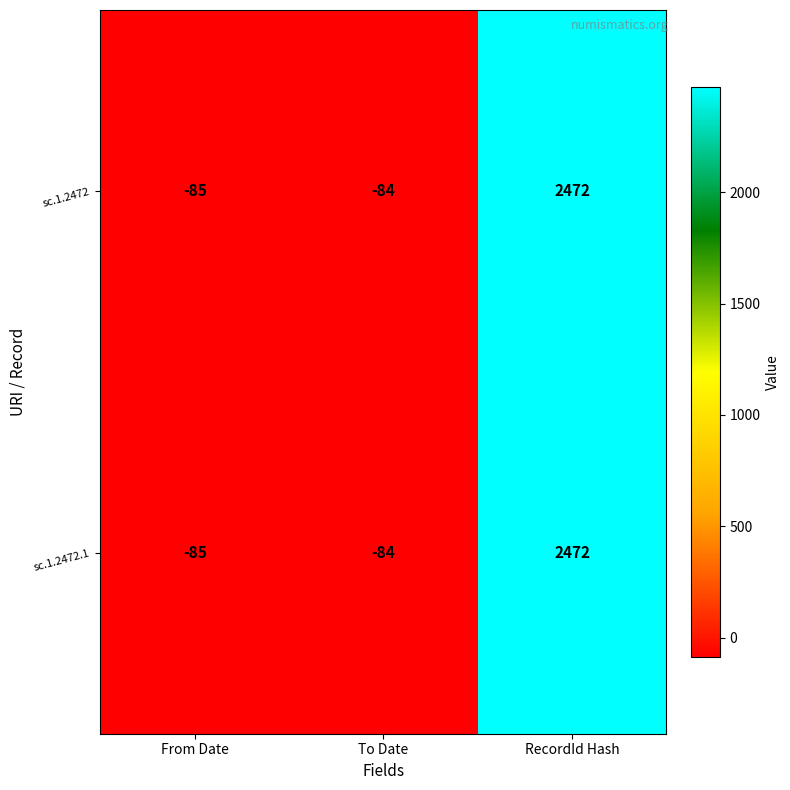

Is it true that sc.1.2472 equals -84 at To Date?

True